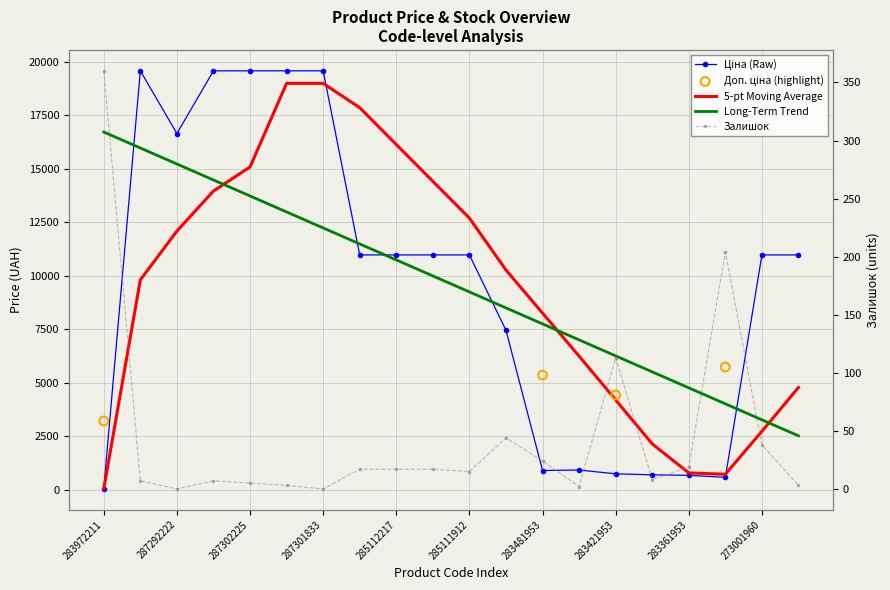

Is the value of Ціна at 283451953 greater than the value of Залишок at 287302224?

Yes